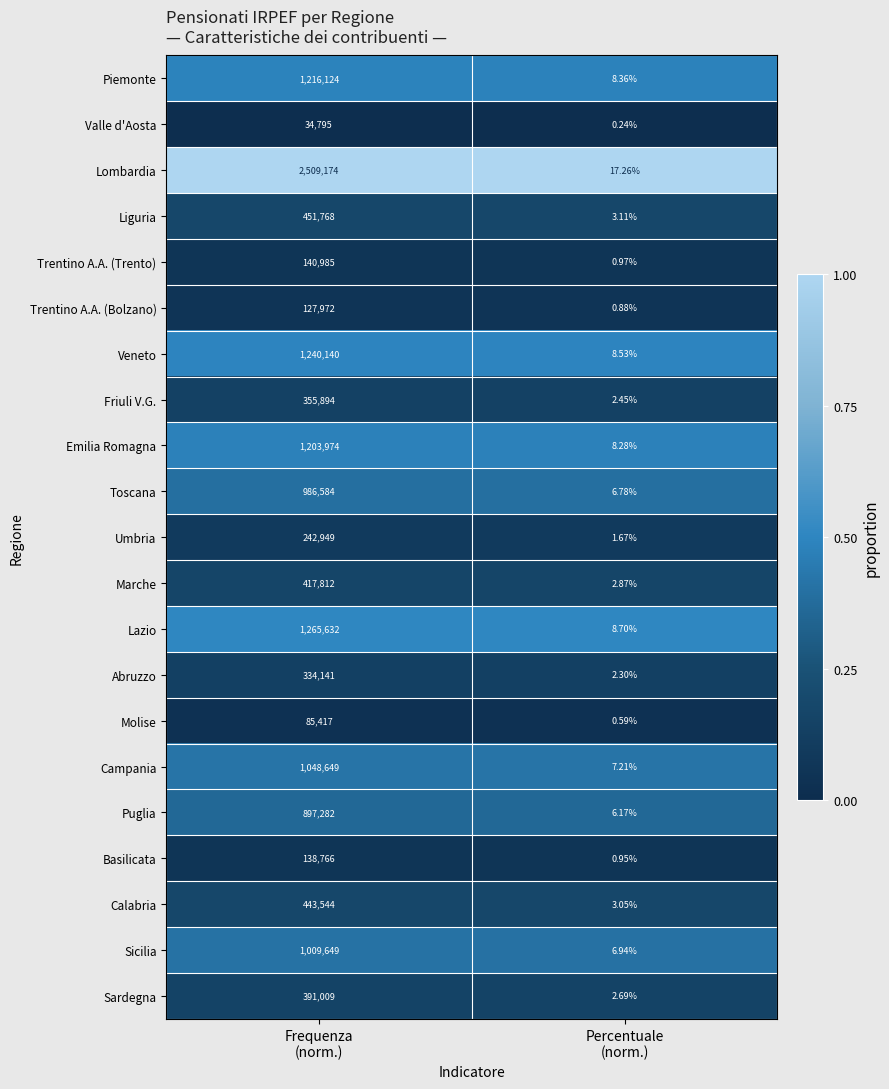

Which series has the largest total across all categories?

Lombardia